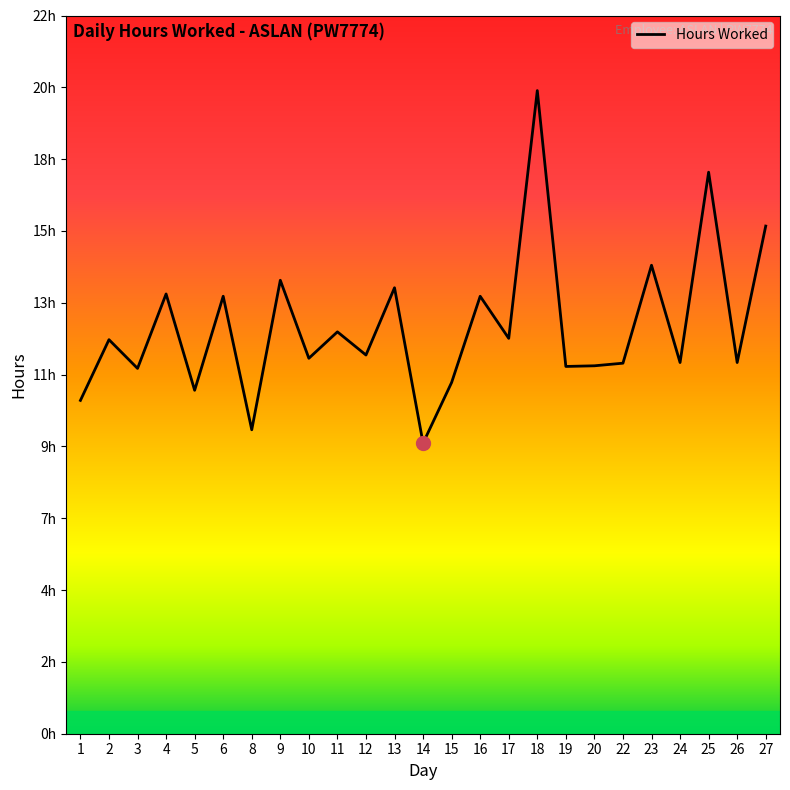

What is the minimum value shown in the chart?

8.9